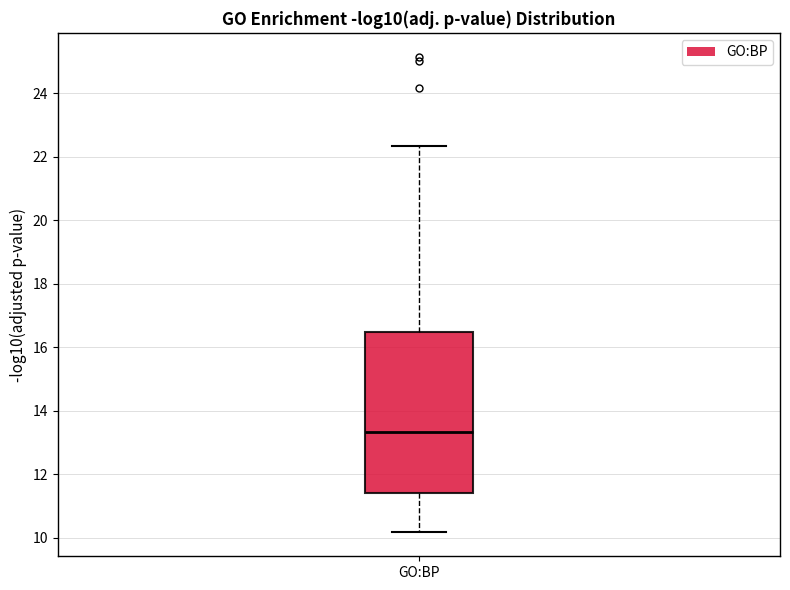

Transcribe this box plot: give where the median line is, the range the box spans, and where the two whiskers end, as read against the y-axis. The values are not printed on the chart, so give them approximately, as read against the axis.

median 13.4, box 11.4 to 16.4, whiskers 10.2 to 22.4